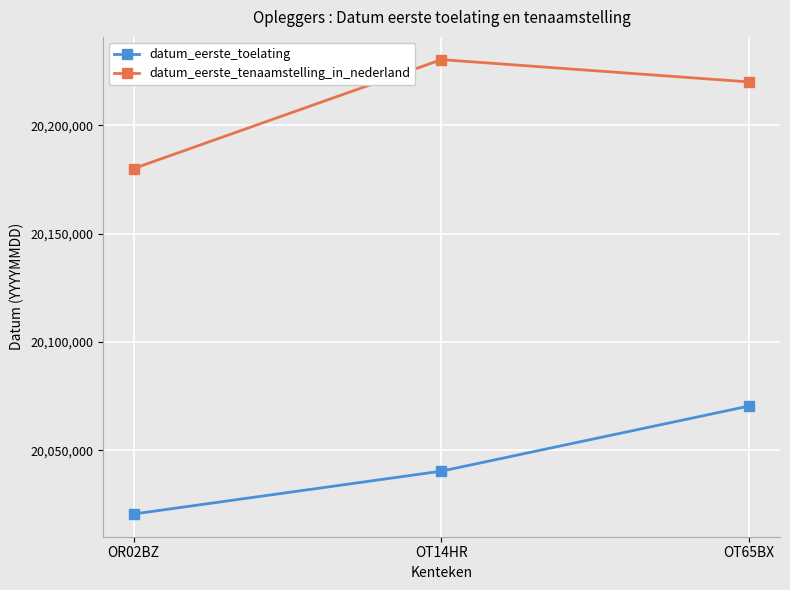

How many datum_eerste_tenaamstelling_in_nederland values are between 20180103 and 20230426?

3